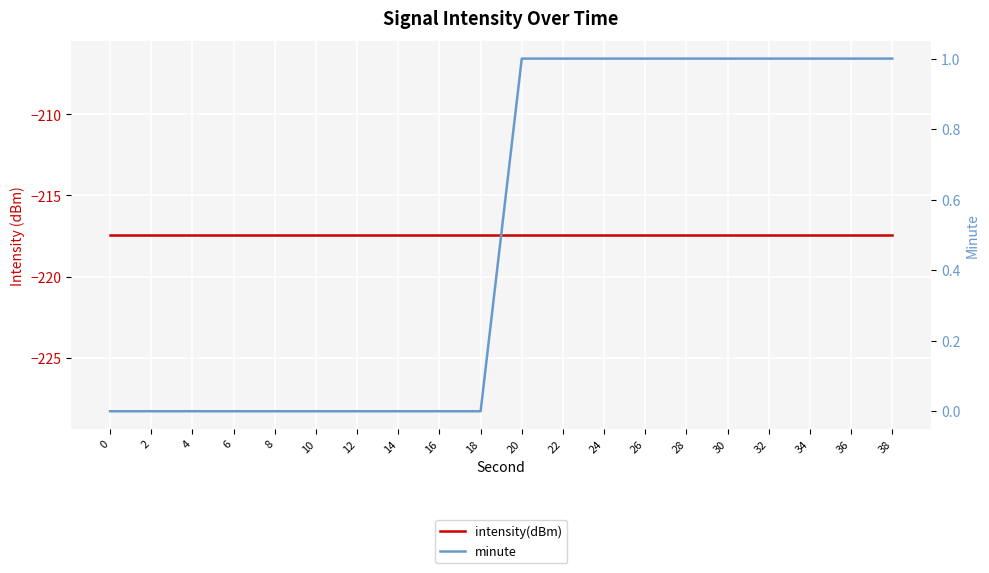

Which series has the largest total across all categories?

minute